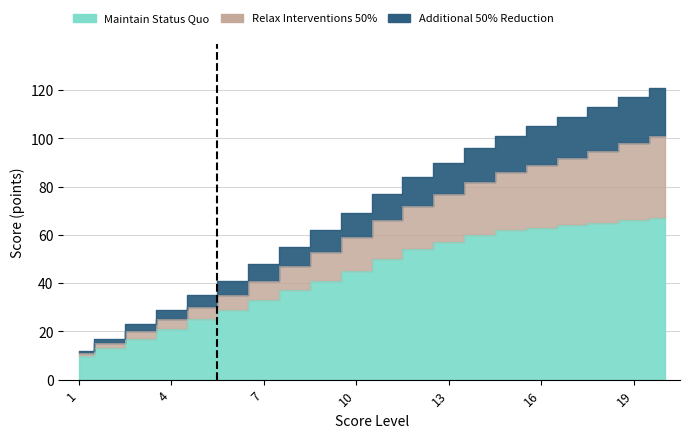

What is the difference between the second highest and second lowest values in the Maintain Status Quo (Boys - Pull-ups) series?

53